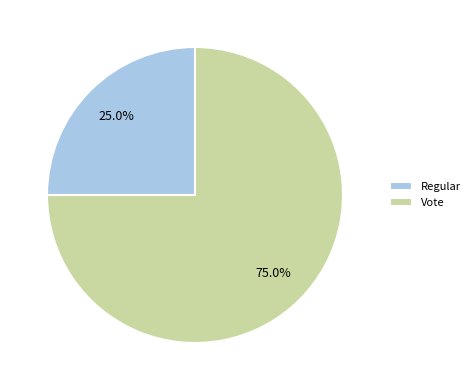

Which category has the smallest portion of the pie?

Regular